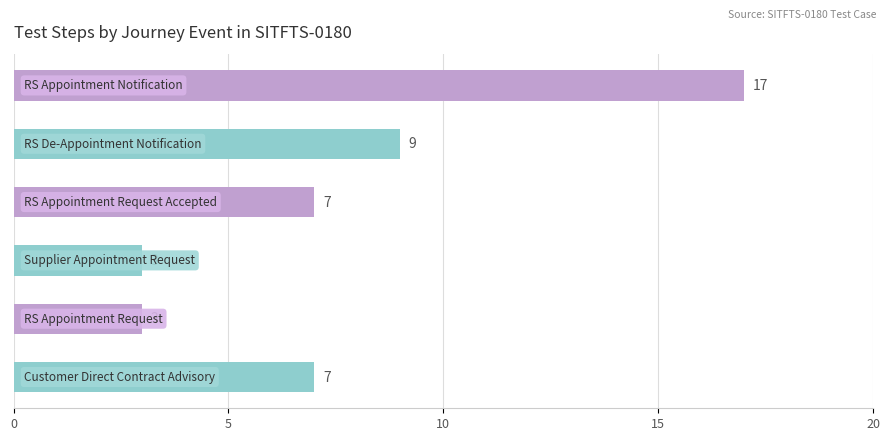

Reading bottom to top, extract all data points from this chart.

7	3	3	7	9	17